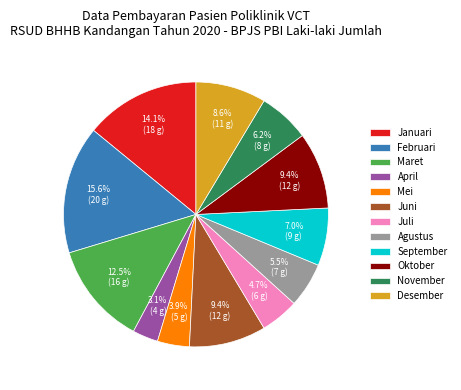

To the nearest percent, what is the difference between the Juni and November slice percentages?

3%